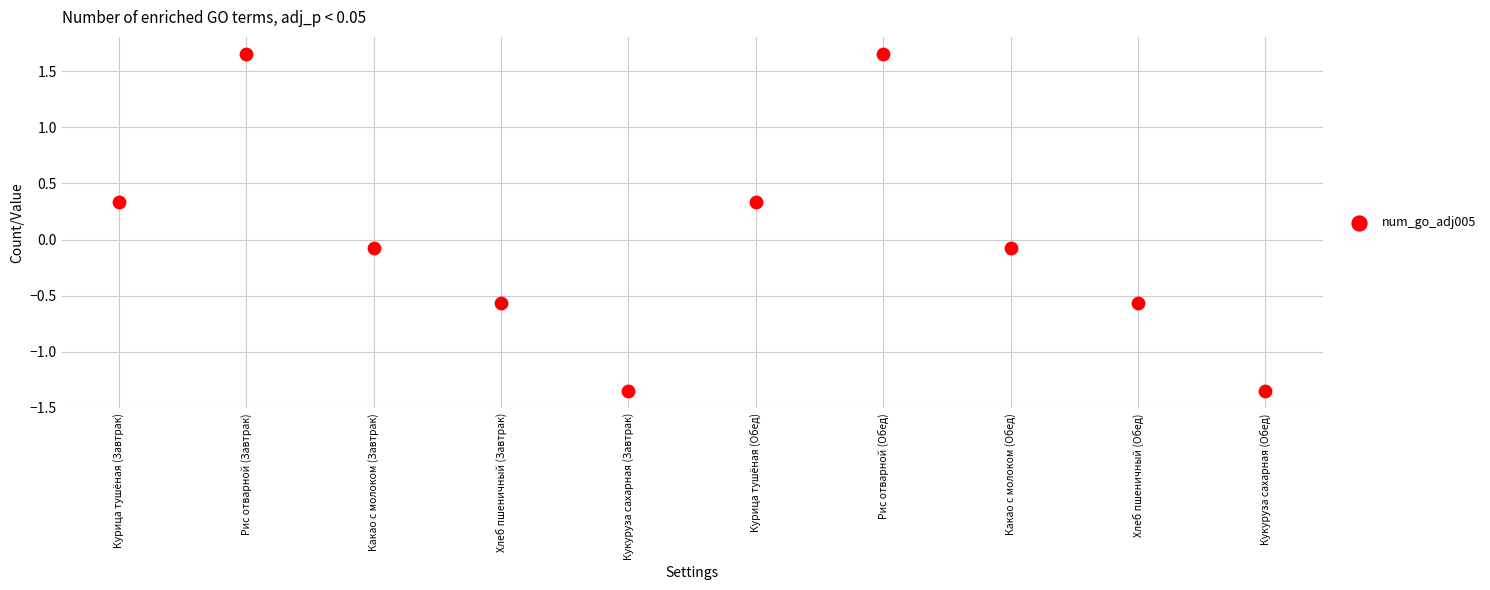

What is the range of Y values (max minus min)?

3.0